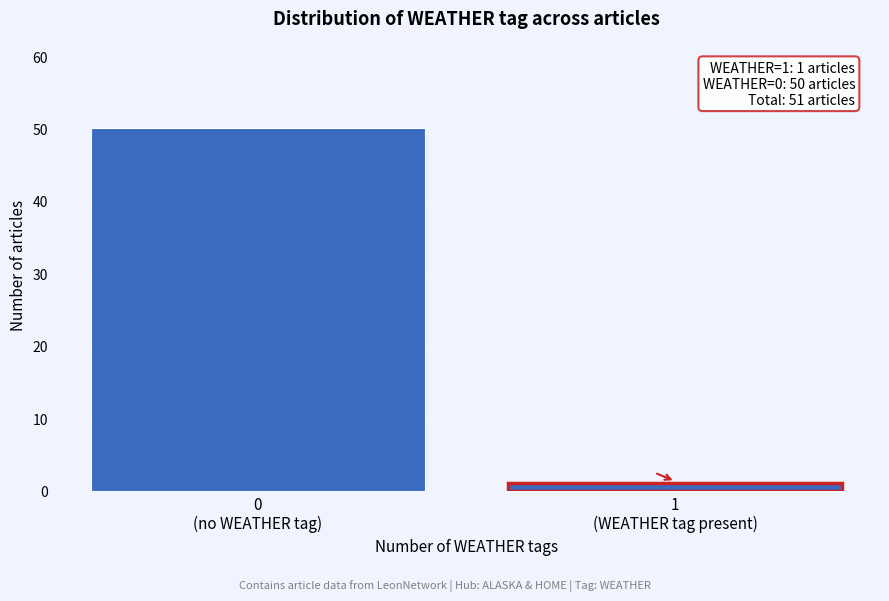

Reading left to right, list all the values displayed in this chart.

50	1